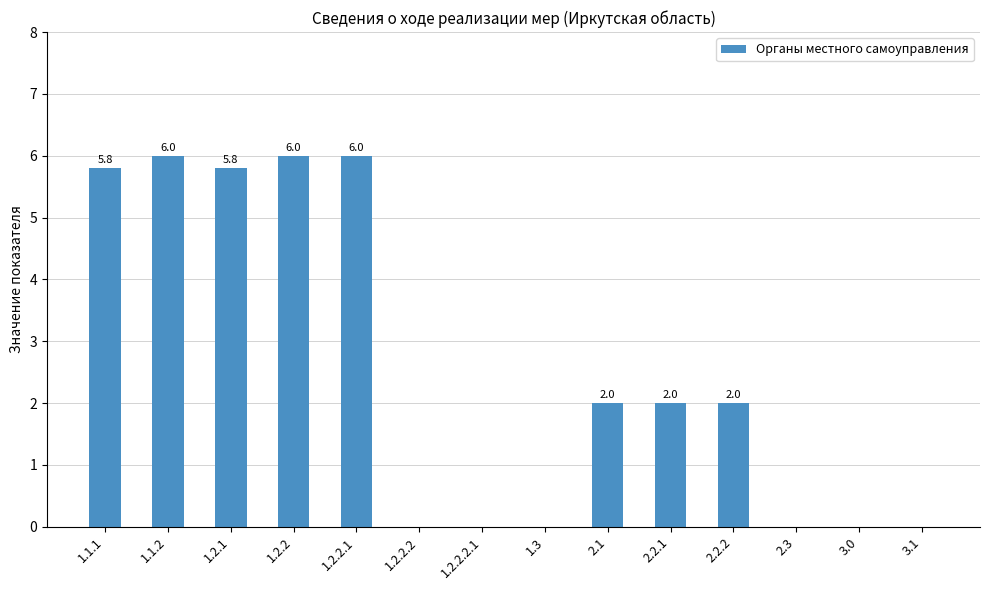

What is the greatest value displayed?

6.0